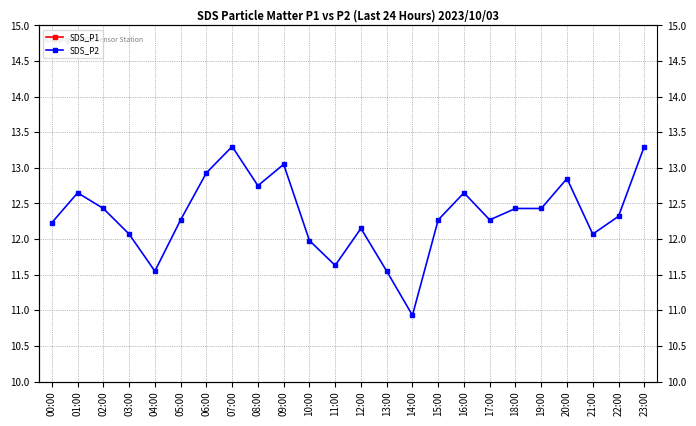

How many data points in SDS_P2 are above 12?

19